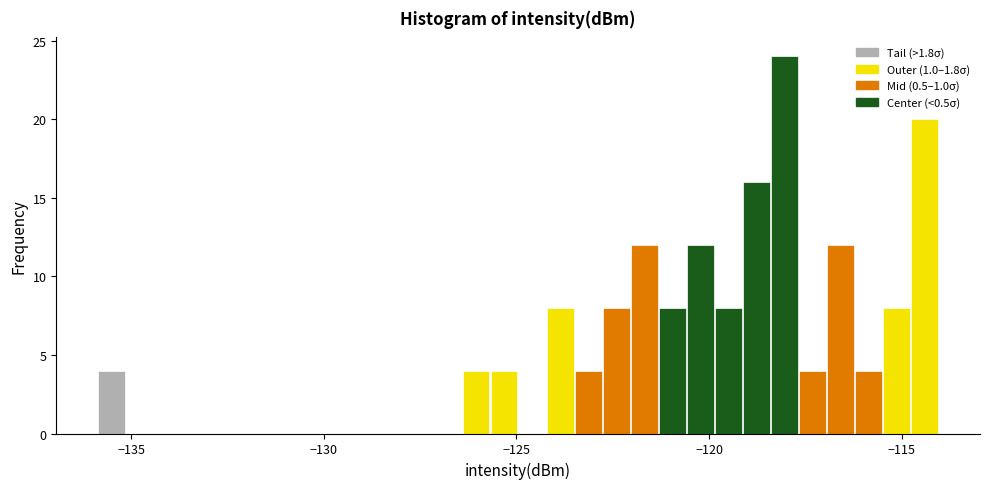

Around what value on the x-axis is the tallest bar? Give the approximate position of its centre, as read against the axis.

-118.0